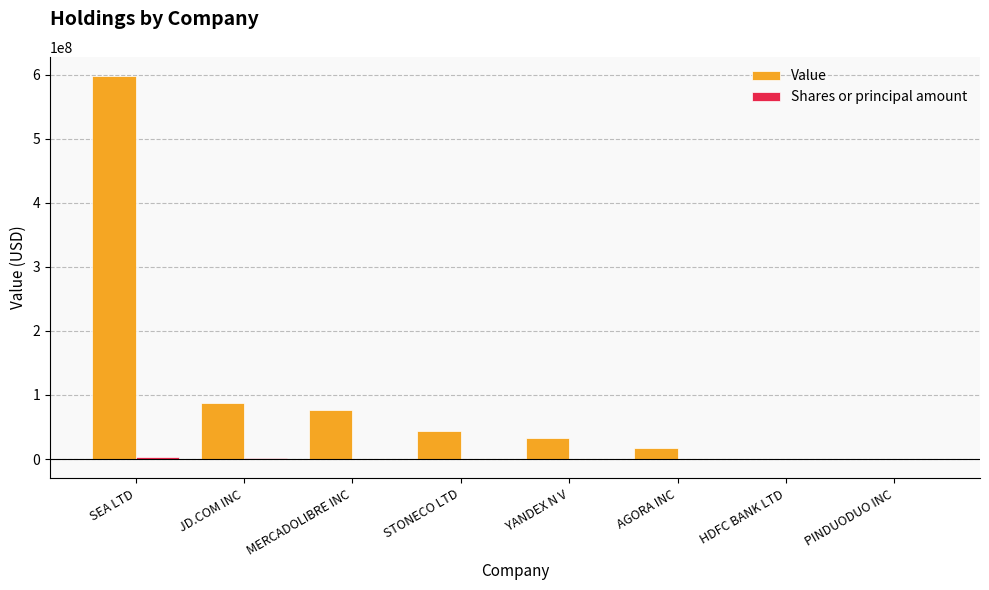

The value of Value at SEA LTD is 597675000. True or false?

True